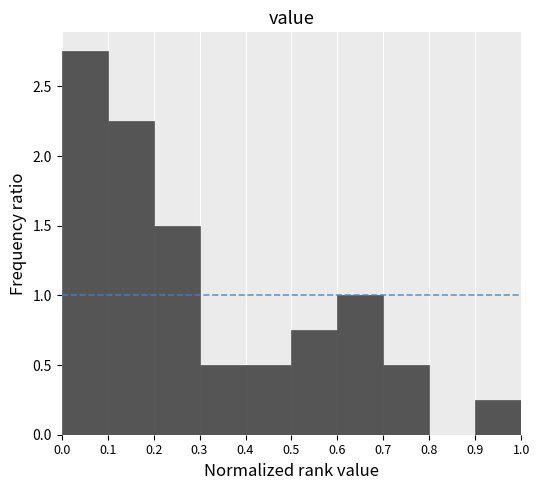

Reading left to right, list every bar in this chart as the range it spans on the x-axis followed by its height. The values are not printed on the chart, so give them approximately, as read against the axis.

0.0 to 0.1: 2.75
0.1 to 0.2: 2.25
0.2 to 0.3: 1.50
0.3 to 0.4: 0.50
0.4 to 0.5: 0.50
0.5 to 0.6: 0.75
0.6 to 0.7: 1.00
0.7 to 0.8: 0.50
0.8 to 0.9: 0
0.9 to 1.0: 0.25